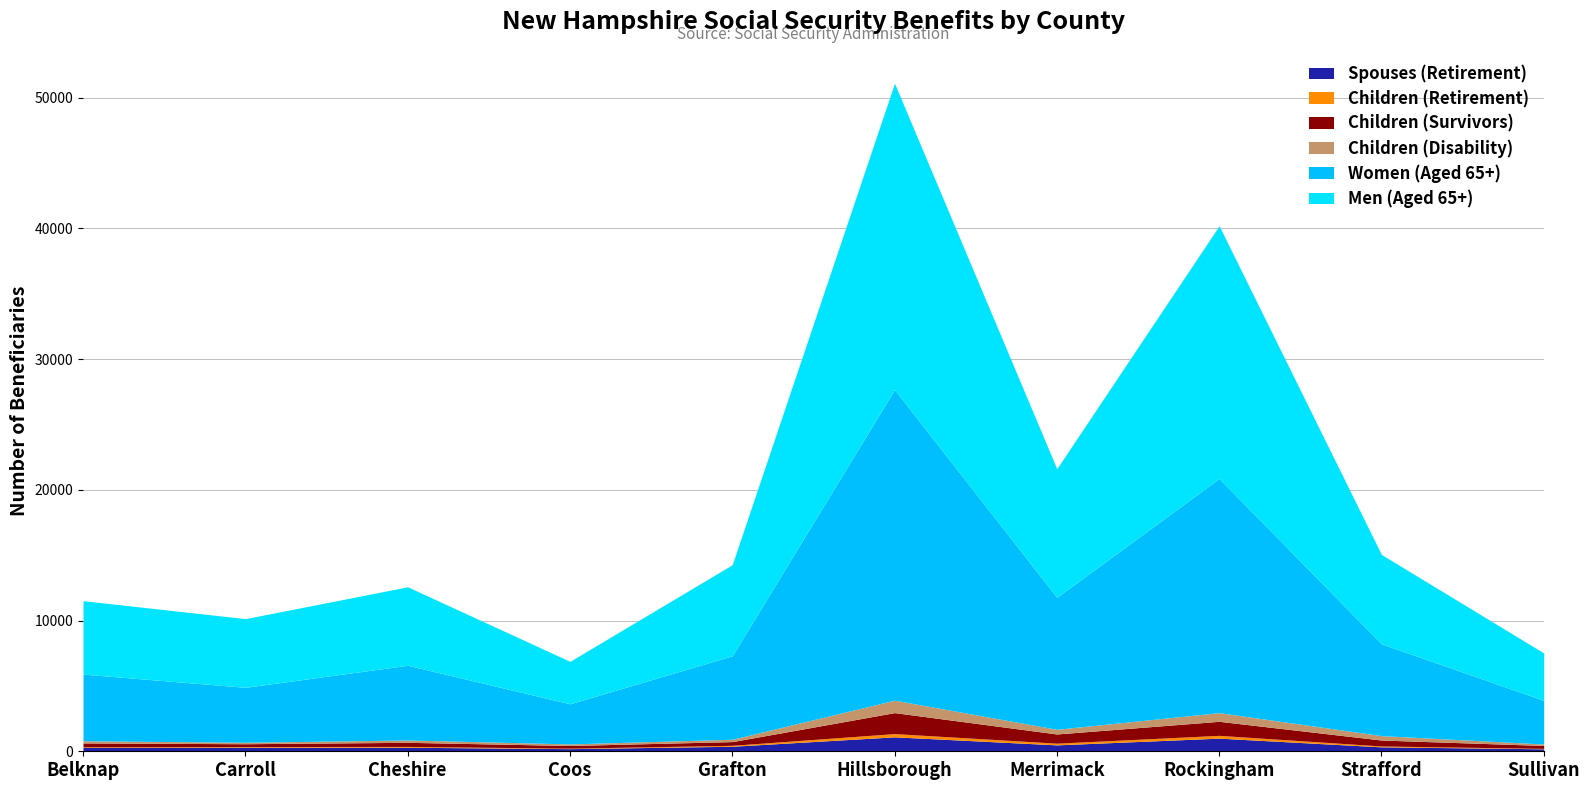

Is it true that Children (Survivors) equals 49 at Coos?

False